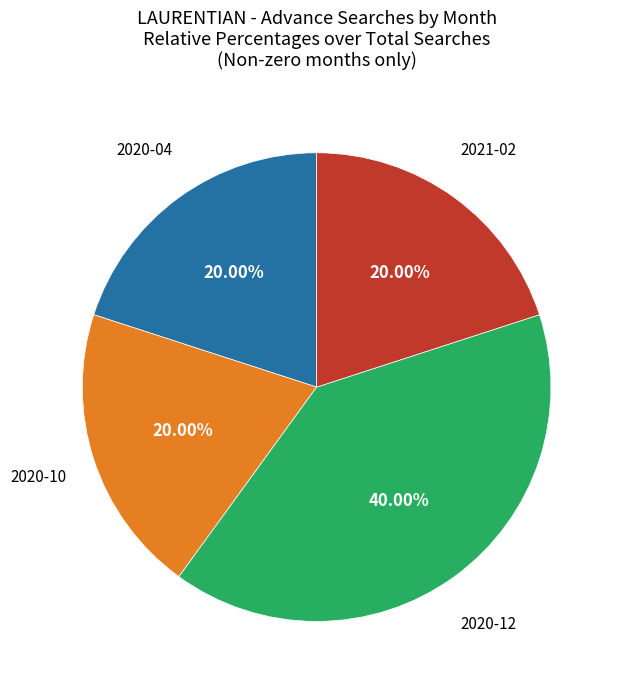

What is the ratio of the value at 2021-02 to the value at 2020-04?

1.0